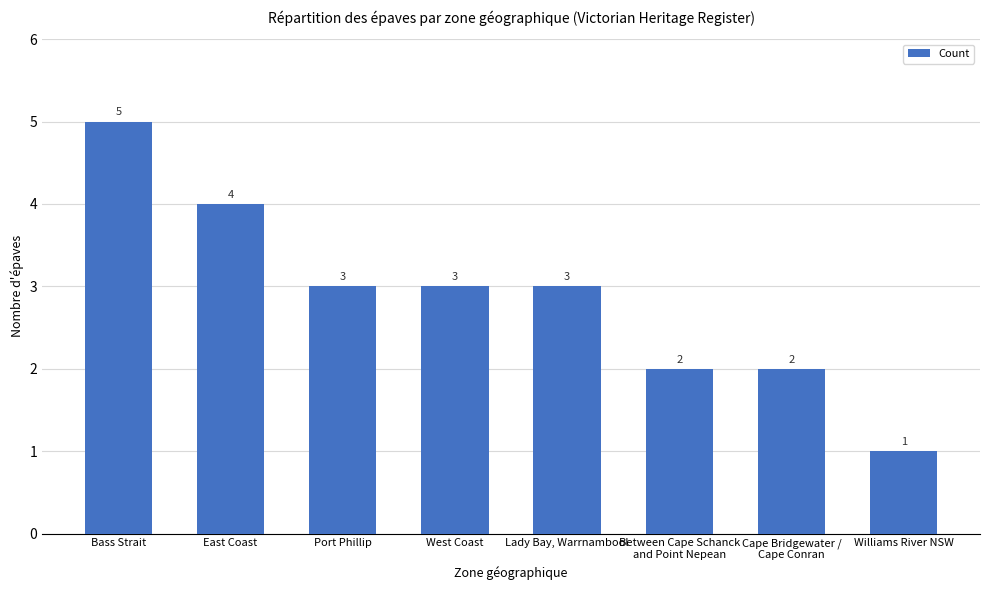

What is the change in value from Cape Bridgewater /
Cape Conran to Williams River NSW?

-1